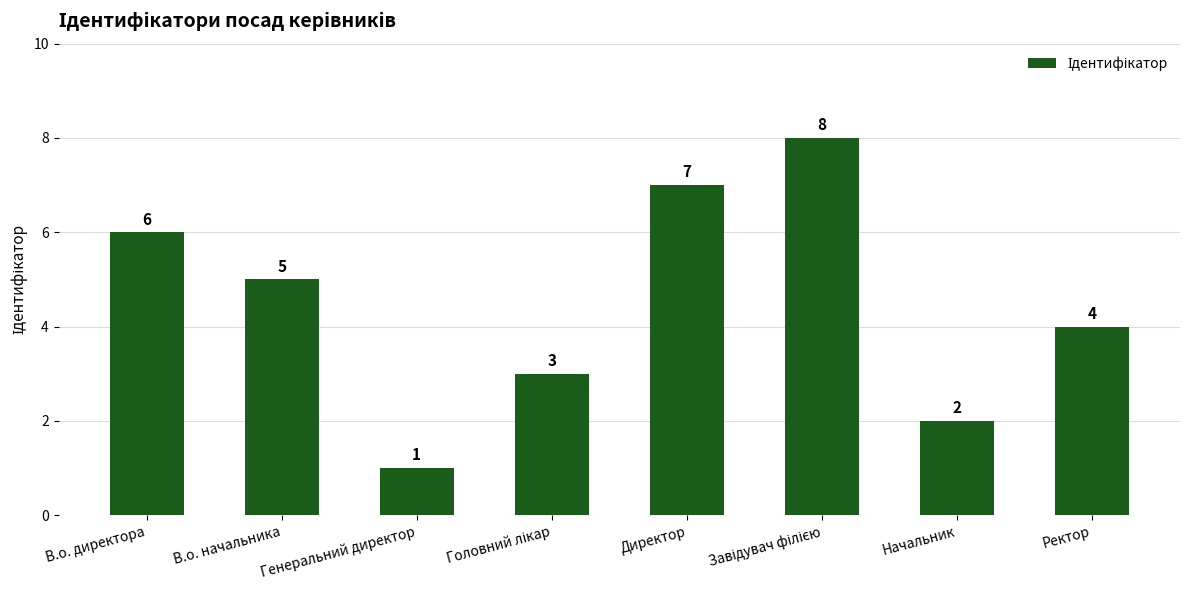

At which label is the value closest to 4?

Ректор